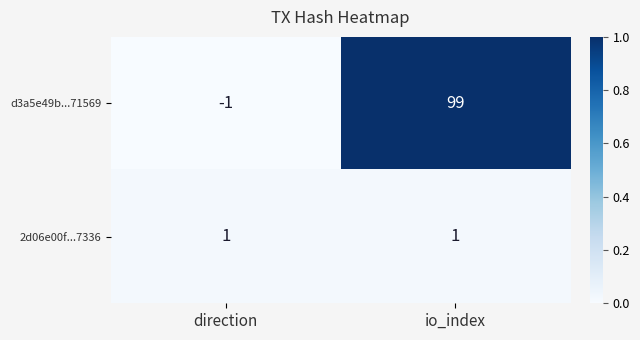

Reading right to left, list all the values displayed in this chart.

d3a5e49b...71569: 99	-1
2d06e00f...7336: 1	1